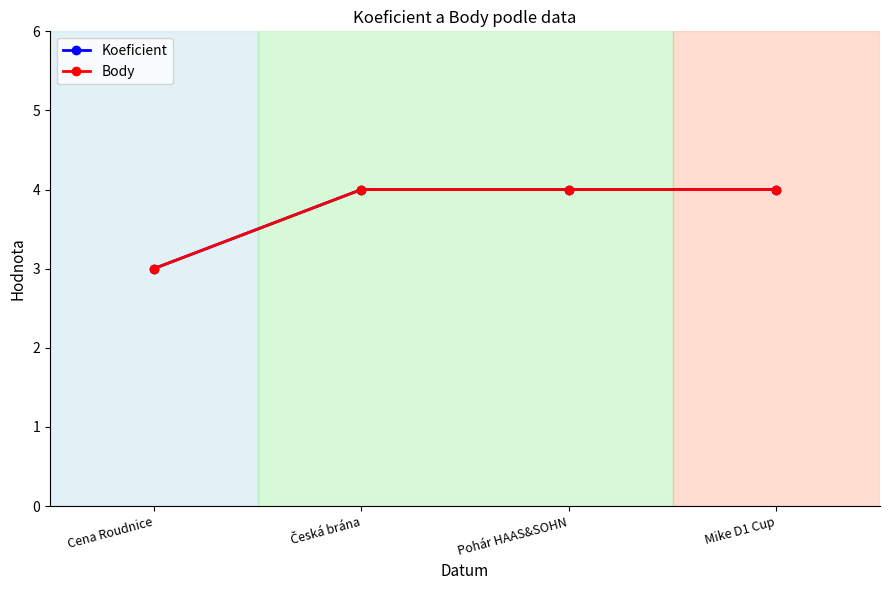

The Body series shows 2 at Mike D1 Cup. True or false?

False